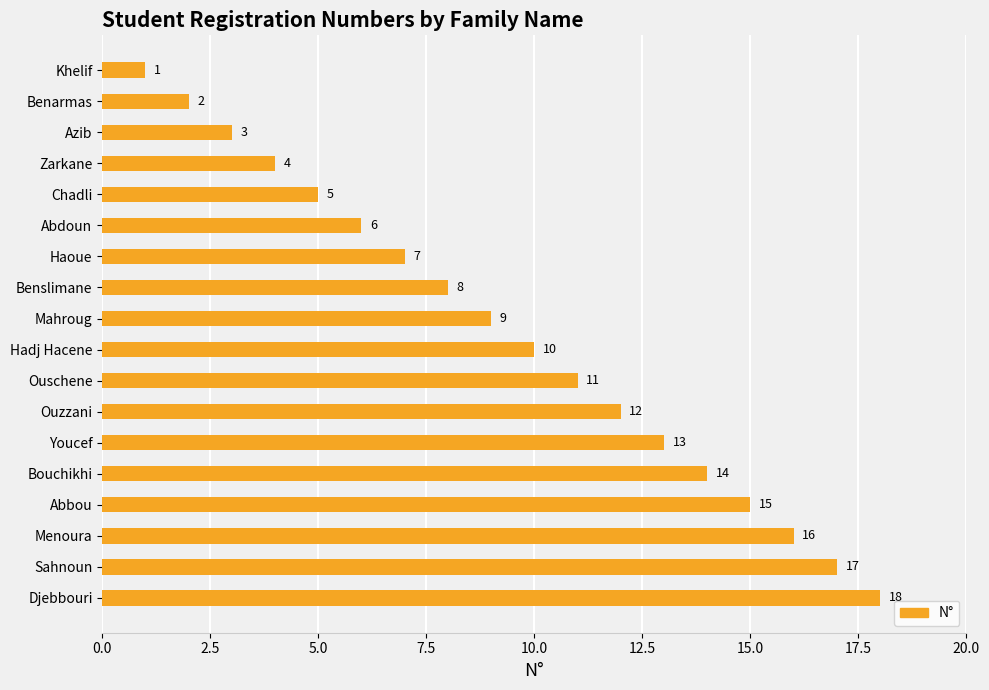

What is the difference between the maximum and minimum values?

17